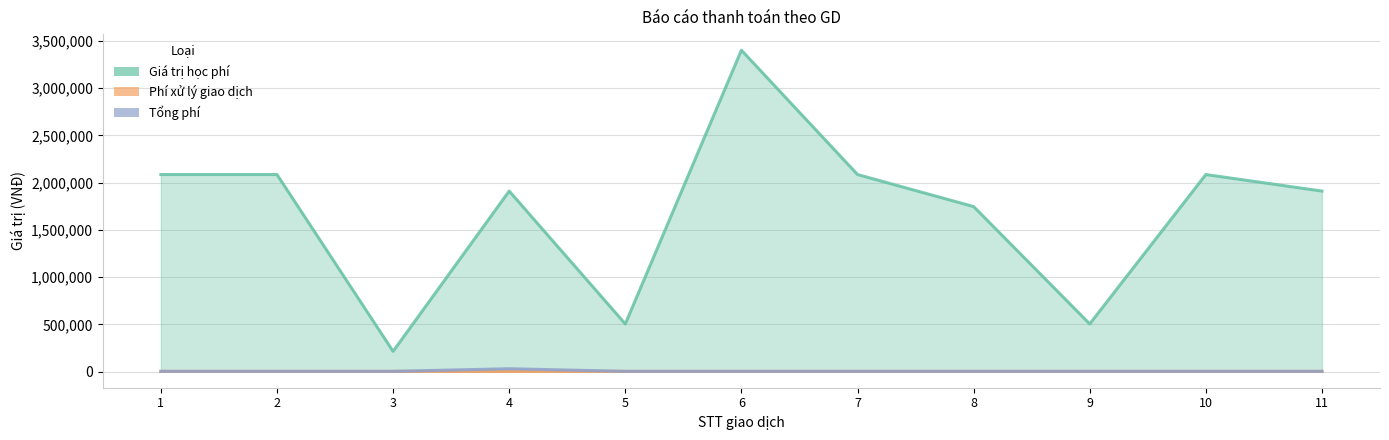

Where is Giá trị học phí nearest to the value 1808500?

8